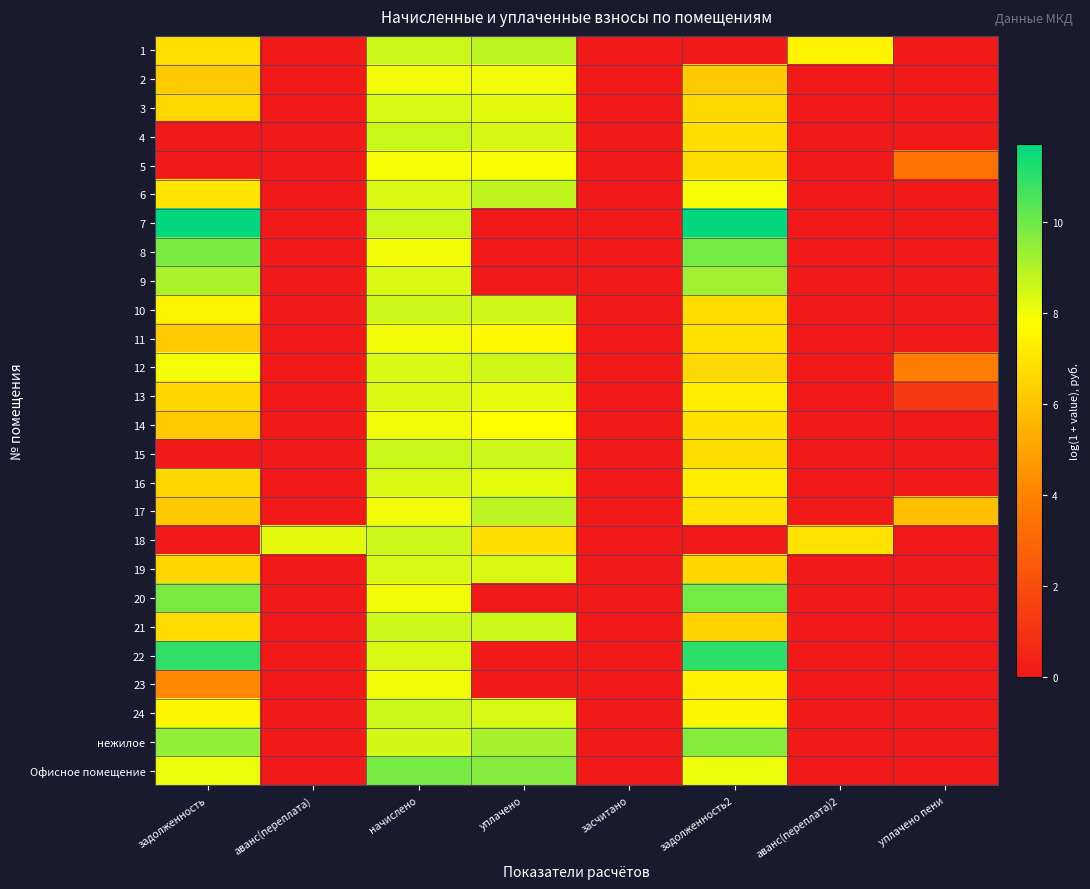

Reading left to right, extract all data points from this chart.

1: задолженность=6.8	аванс(переплата)=0.0	начислено=8.6	уплачено=8.9	засчитано=0.0	задолженность2=0.0	аванс(переплата)2=7.5	уплачено пени=0.0
2: задолженность=6.2	аванс(переплата)=0.0	начислено=8.0	уплачено=8.0	засчитано=0.0	задолженность2=6.2	аванс(переплата)2=0.0	уплачено пени=0.0
3: задолженность=6.6	аванс(переплата)=0.0	начислено=8.4	уплачено=8.2	засчитано=0.0	задолженность2=6.6	аванс(переплата)2=0.0	уплачено пени=0.0
4: задолженность=0.0	аванс(переплата)=0.0	начислено=8.6	уплачено=8.4	засчитано=0.0	задолженность2=6.8	аванс(переплата)2=0.0	уплачено пени=0.0
5: задолженность=0.0	аванс(переплата)=0.0	начислено=7.9	уплачено=7.9	засчитано=0.0	задолженность2=6.8	аванс(переплата)2=0.0	уплачено пени=3.4
6: задолженность=7.1	аванс(переплата)=0.0	начислено=8.4	уплачено=8.8	засчитано=0.0	задолженность2=7.9	аванс(переплата)2=0.0	уплачено пени=0.0
7: задолженность=11.7	аванс(переплата)=0.0	начислено=8.6	уплачено=0.0	засчитано=0.0	задолженность2=11.7	аванс(переплата)2=0.0	уплачено пени=0.0
8: задолженность=9.8	аванс(переплата)=0.0	начислено=8.0	уплачено=0.0	засчитано=0.0	задолженность2=9.9	аванс(переплата)2=0.0	уплачено пени=0.0
9: задолженность=9.1	аванс(переплата)=0.0	начислено=8.4	уплачено=0.0	засчитано=0.0	задолженность2=9.3	аванс(переплата)2=0.0	уплачено пени=0.0
10: задолженность=7.5	аванс(переплата)=0.0	начислено=8.6	уплачено=8.6	засчитано=0.0	задолженность2=6.8	аванс(переплата)2=0.0	уплачено пени=0.0
11: задолженность=6.2	аванс(переплата)=0.0	начислено=8.0	уплачено=7.6	засчитано=0.0	задолженность2=6.9	аванс(переплата)2=0.0	уплачено пени=0.0
12: задолженность=8.0	аванс(переплата)=0.0	начислено=8.4	уплачено=8.5	засчитано=0.0	задолженность2=6.6	аванс(переплата)2=0.0	уплачено пени=3.8
13: задолженность=6.6	аванс(переплата)=0.0	начислено=8.4	уплачено=8.2	засчитано=0.0	задолженность2=7.3	аванс(переплата)2=0.0	уплачено пени=1.2
14: задолженность=6.2	аванс(переплата)=0.0	начислено=8.0	уплачено=7.8	засчитано=0.0	задолженность2=6.9	аванс(переплата)2=0.0	уплачено пени=0.0
15: задолженность=0.0	аванс(переплата)=0.0	начислено=8.6	уплачено=8.6	засчитано=0.0	задолженность2=6.8	аванс(переплата)2=0.0	уплачено пени=0.0
16: задолженность=6.6	аванс(переплата)=0.0	начислено=8.4	уплачено=8.2	засчитано=0.0	задолженность2=7.3	аванс(переплата)2=0.0	уплачено пени=0.0
17: задолженность=6.2	аванс(переплата)=0.0	начислено=8.0	уплачено=8.9	засчитано=0.0	задолженность2=7.0	аванс(переплата)2=0.0	уплачено пени=5.9
18: задолженность=0.0	аванс(переплата)=8.2	начислено=8.6	уплачено=6.8	засчитано=0.0	задолженность2=0.0	аванс(переплата)2=7.0	уплачено пени=0.0
19: задолженность=6.6	аванс(переплата)=0.0	начислено=8.4	уплачено=8.4	засчитано=0.0	задолженность2=6.6	аванс(переплата)2=0.0	уплачено пени=0.0
20: задолженность=9.9	аванс(переплата)=0.0	начислено=8.0	уплачено=0.0	засчитано=0.0	задолженность2=9.9	аванс(переплата)2=0.0	уплачено пени=0.0
21: задолженность=6.8	аванс(переплата)=0.0	начислено=8.6	уплачено=8.6	засчитано=0.0	задолженность2=6.4	аванс(переплата)2=0.0	уплачено пени=0.0
22: задолженность=11.0	аванс(переплата)=0.0	начислено=8.4	уплачено=0.0	засчитано=0.0	задолженность2=11.0	аванс(переплата)2=0.0	уплачено пени=0.0
23: задолженность=4.2	аванс(переплата)=0.0	начислено=8.0	уплачено=0.0	засчитано=0.0	задолженность2=7.4	аванс(переплата)2=0.0	уплачено пени=0.0
24: задолженность=7.5	аванс(переплата)=0.0	начислено=8.6	уплачено=8.4	засчитано=0.0	задолженность2=7.5	аванс(переплата)2=0.0	уплачено пени=0.0
нежилое: задолженность=9.5	аванс(переплата)=0.0	начислено=8.4	уплачено=9.2	засчитано=0.0	задолженность2=9.6	аванс(переплата)2=0.0	уплачено пени=0.0
Офисное помещение: задолженность=8.1	аванс(переплата)=0.0	начислено=9.9	уплачено=9.7	засчитано=0.0	задолженность2=8.1	аванс(переплата)2=0.0	уплачено пени=0.0